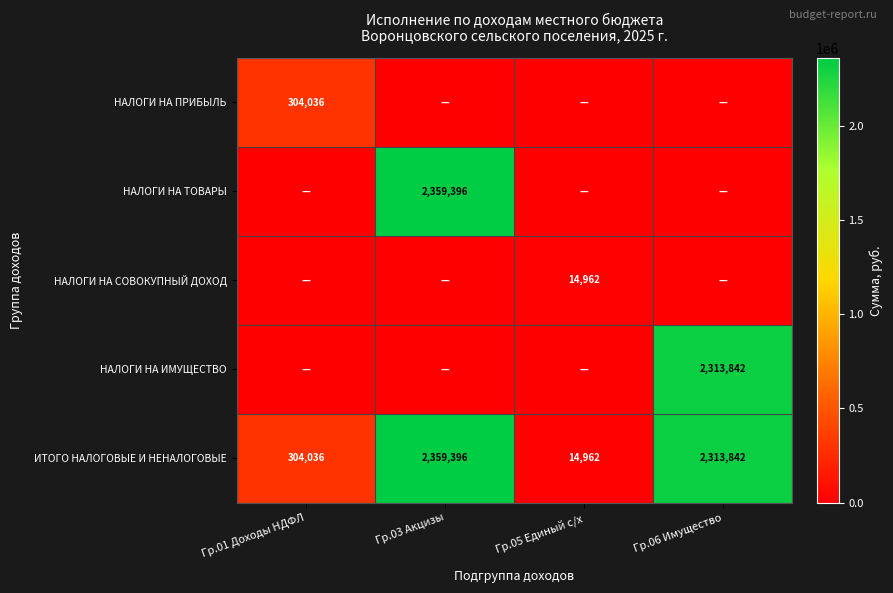

The ИТОГО НАЛОГОВЫЕ И НЕНАЛОГОВЫЕ series shows 930291 at Гр.06 Имущество. True or false?

False